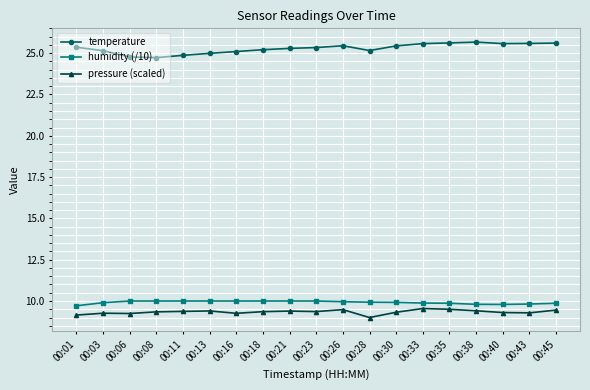

How many lines are shown in the chart?

3